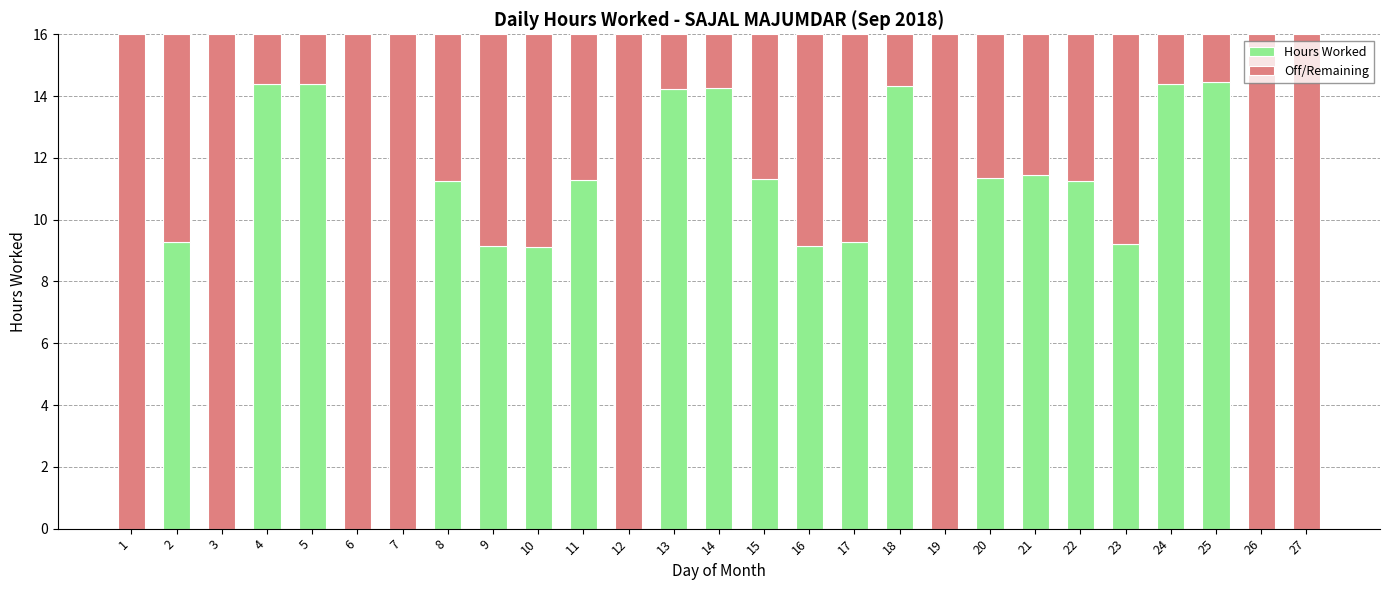

What is the sum of the Hours Worked values at 22 and 4?

25.6